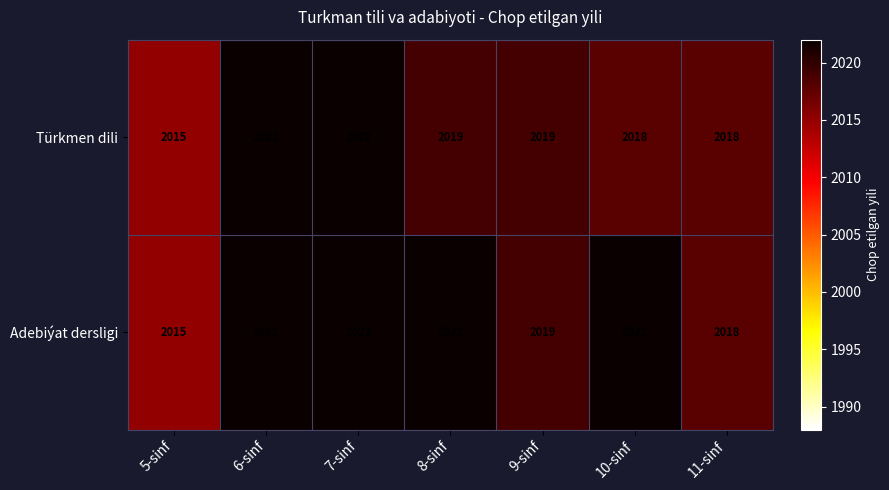

Reading left to right, transcribe all the data shown in this chart.

Türkmen dili: 5-sinf=2015	6-sinf=2022	7-sinf=2022	8-sinf=2019	9-sinf=2019	10-sinf=2018	11-sinf=2018
Adebiýat dersligi: 5-sinf=2015	6-sinf=2022	7-sinf=2022	8-sinf=2022	9-sinf=2019	10-sinf=2022	11-sinf=2018